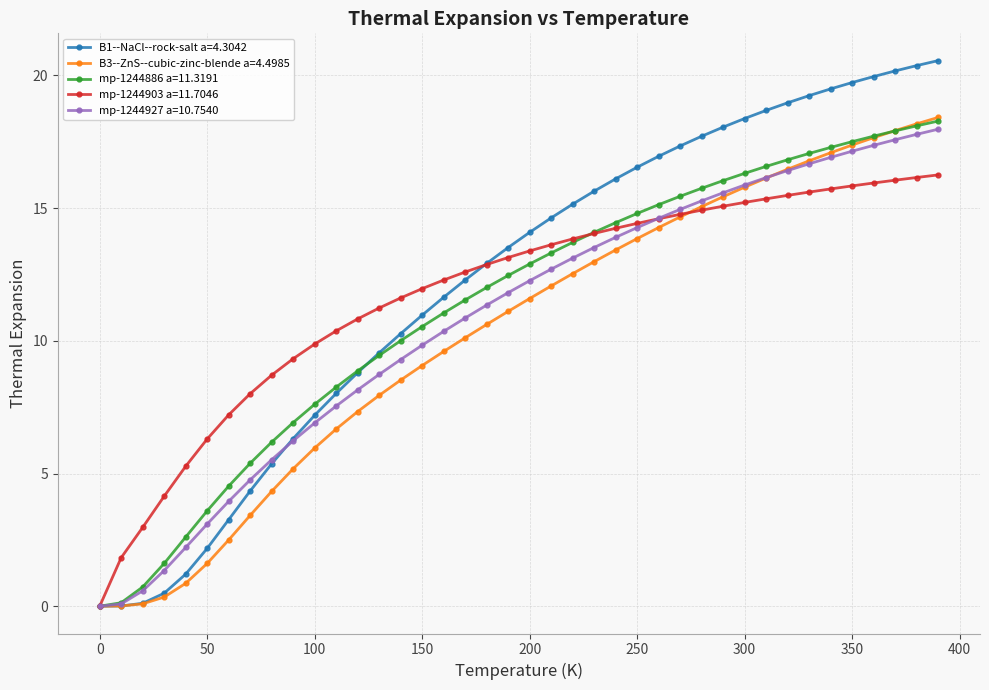

What is the value of the mp-1244903 a=11.7046 point at the 11th from the left?

9.9